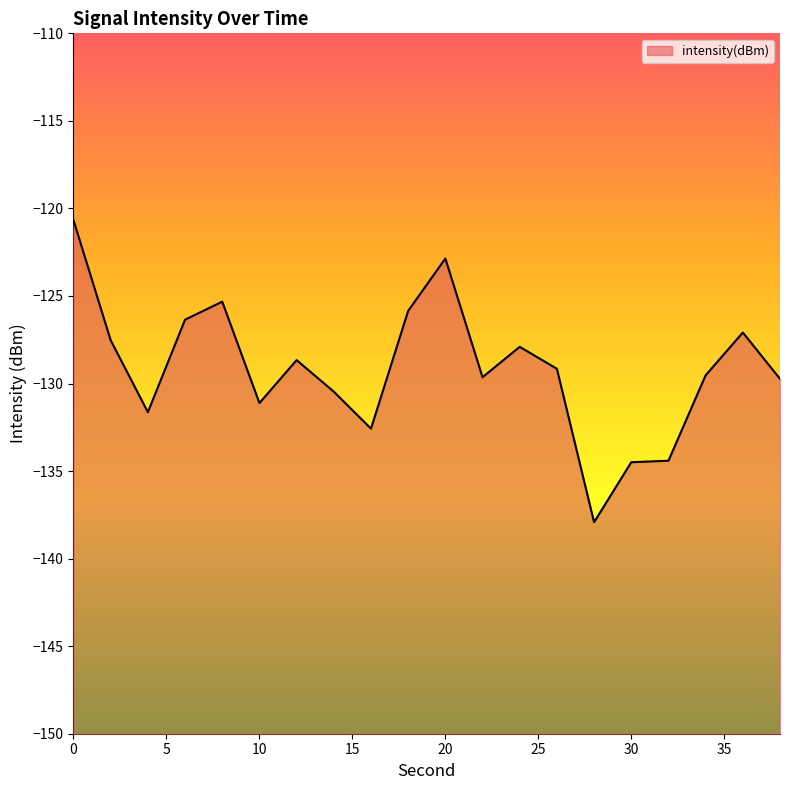

How many values are below -129?

11